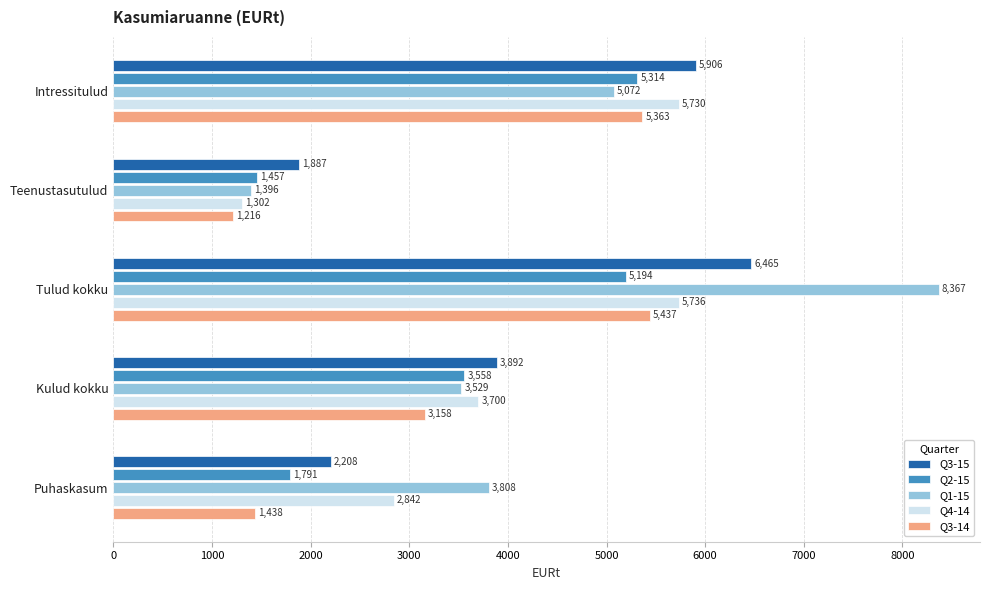

The Q4-14 series shows 2841.9 at Puhaskasum. True or false?

True